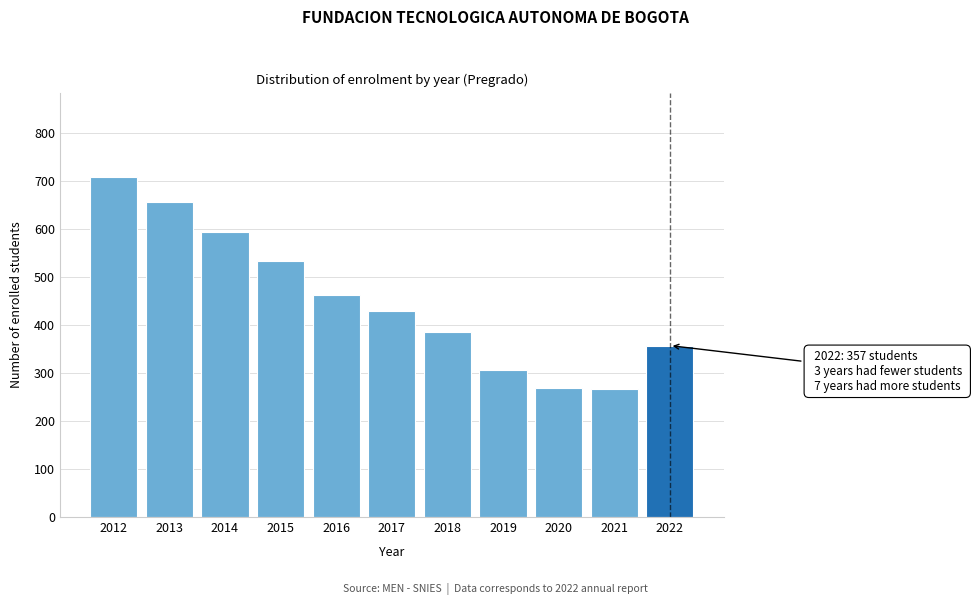

What is the average value?

452